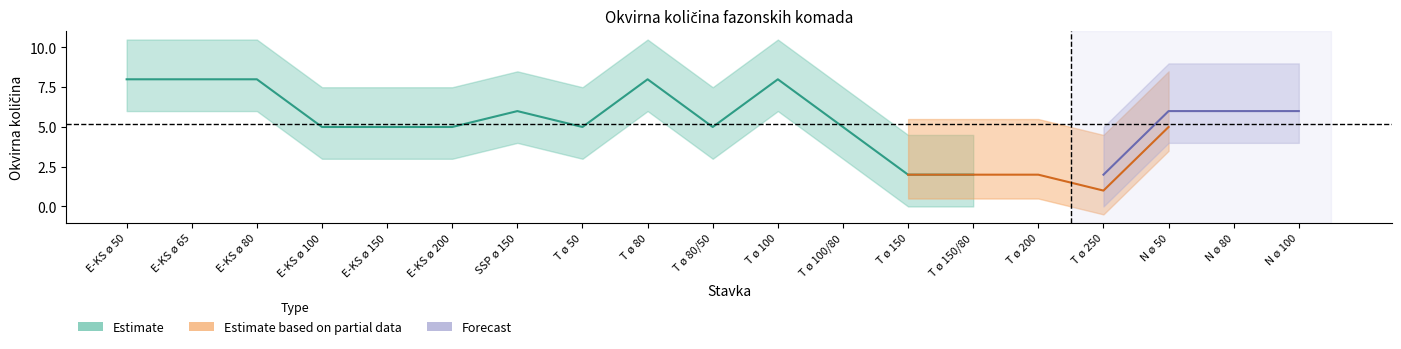

At how many categories does at least one series exceed 7?

5